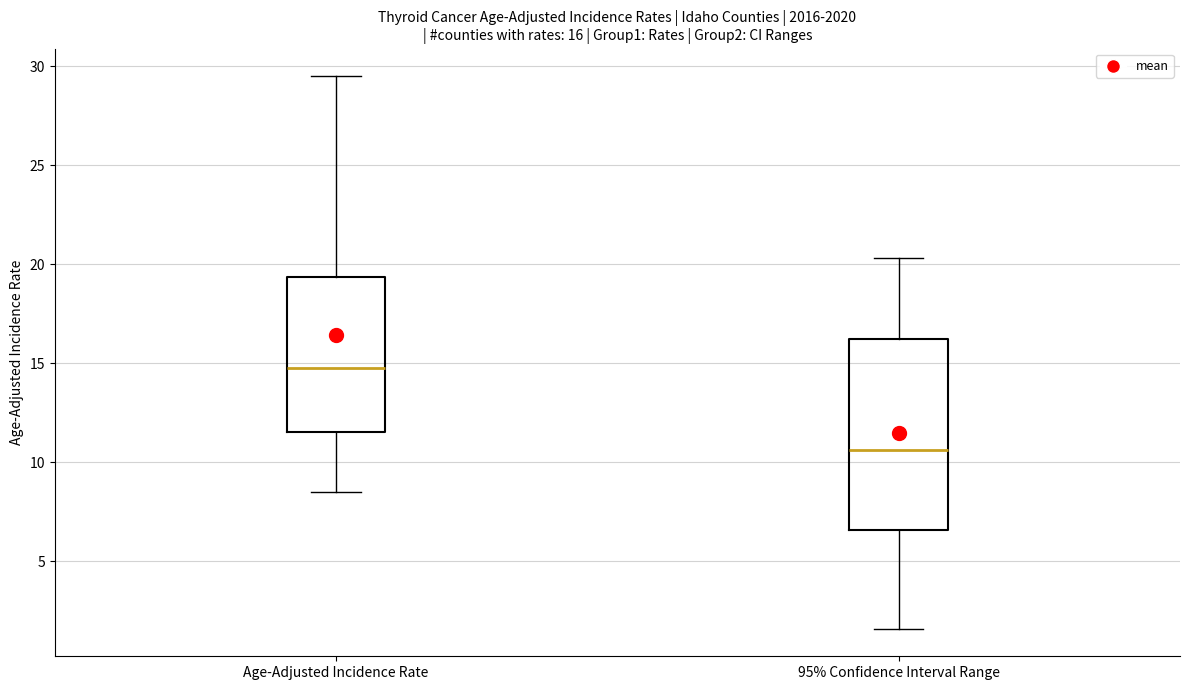

Which box's median line is the lowest?

95% Confidence Interval Range